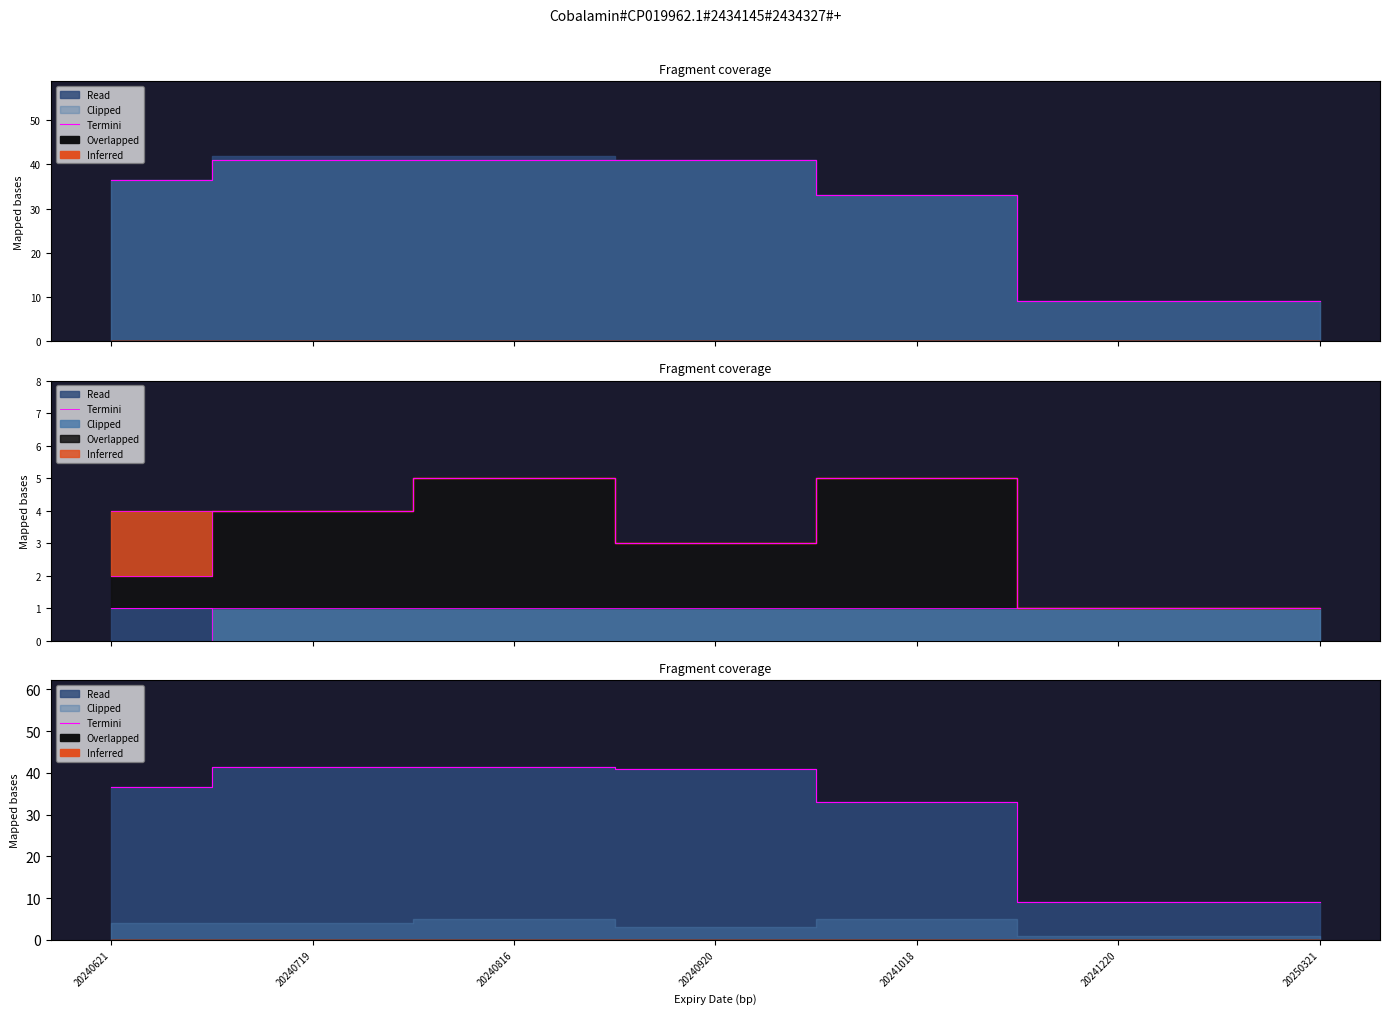

List the labels in order of value, smallest first.

20241220, 20250321, 20241018, 20240621, 20240920, 20240719, 20240816